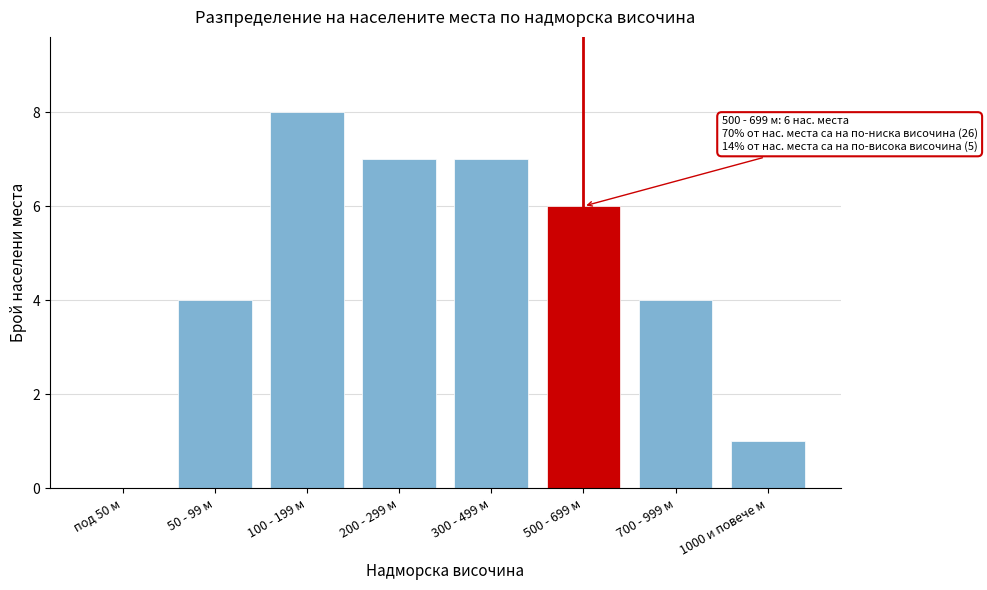

Reading left to right, what are all the values shown in this chart?

под 50 м=0	50 - 99 м=4	100 - 199 м=8	200 - 299 м=7	300 - 499 м=7	500 - 699 м=6	700 - 999 м=4	1000 и повече м=1